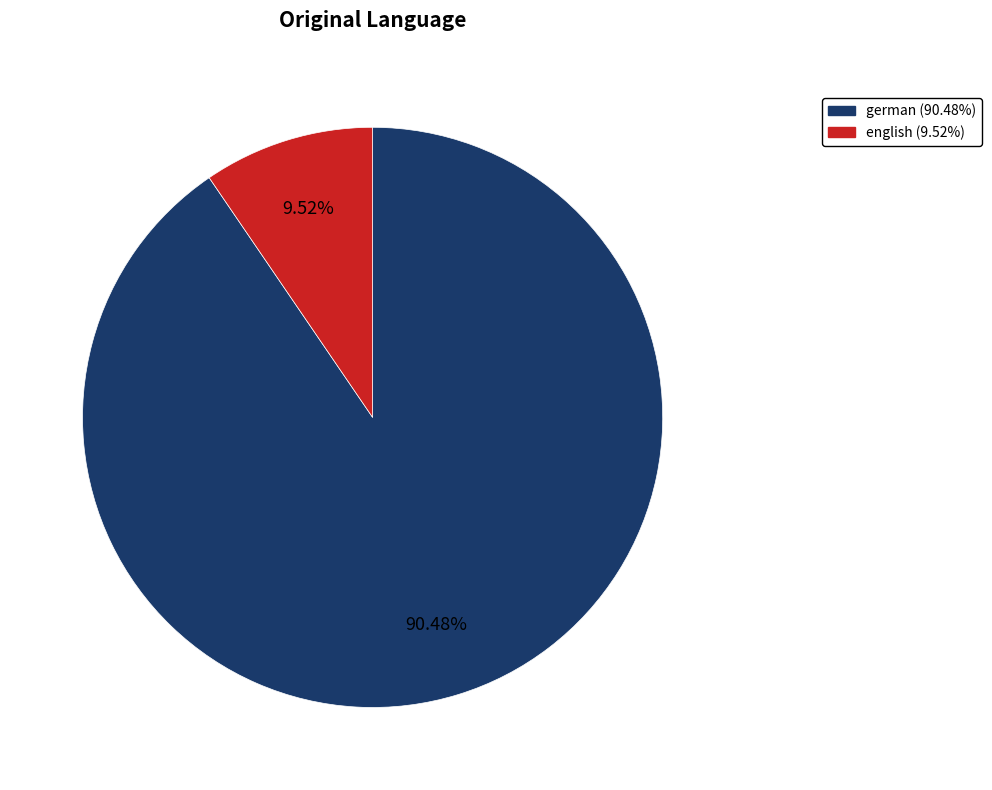

To the nearest percent, what is the difference between the english and german slice percentages?

81%